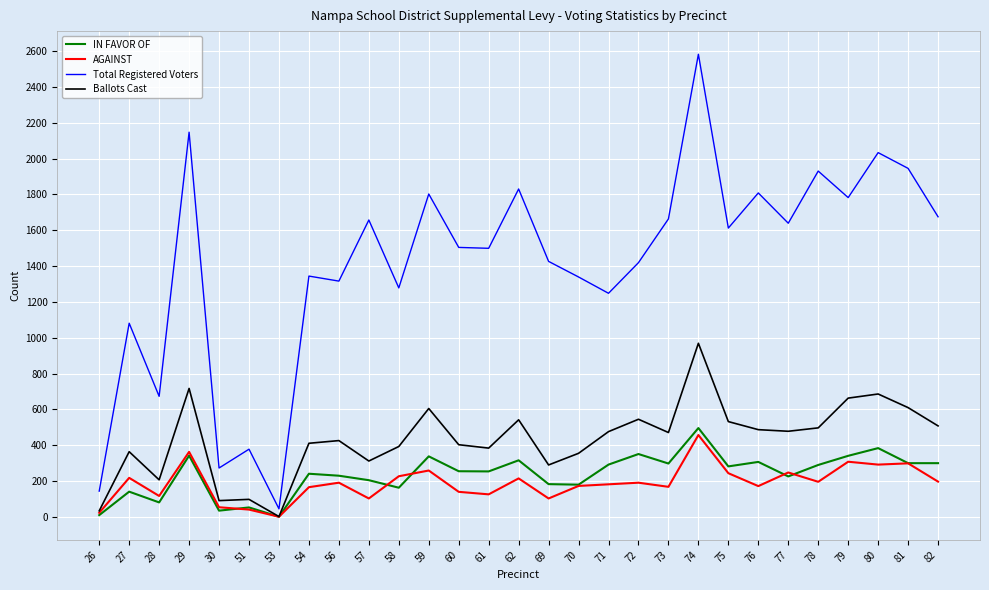

What is the difference between the AGAINST values at 61 and 62?

89